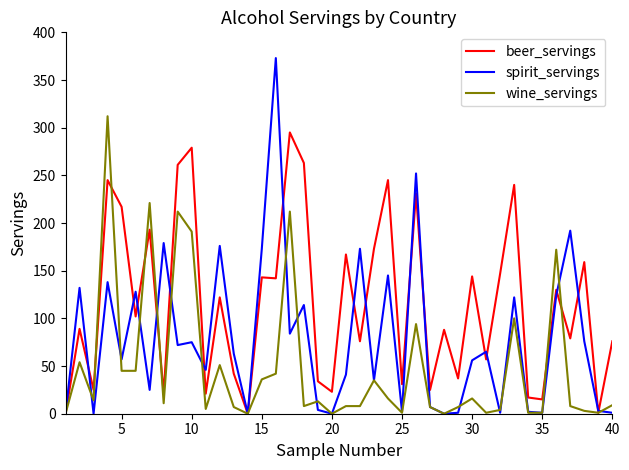

Is this an area chart (filled region under the line)?

No